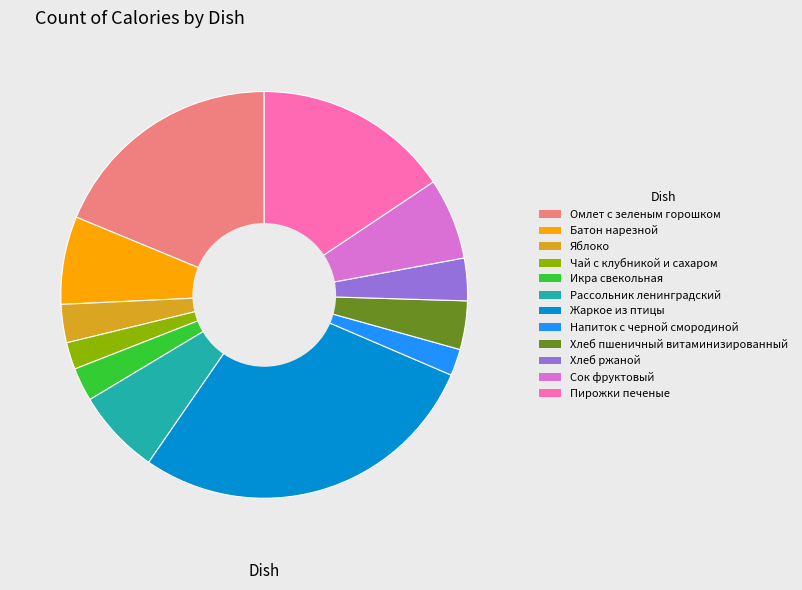

How many segments does this pie chart have?

12